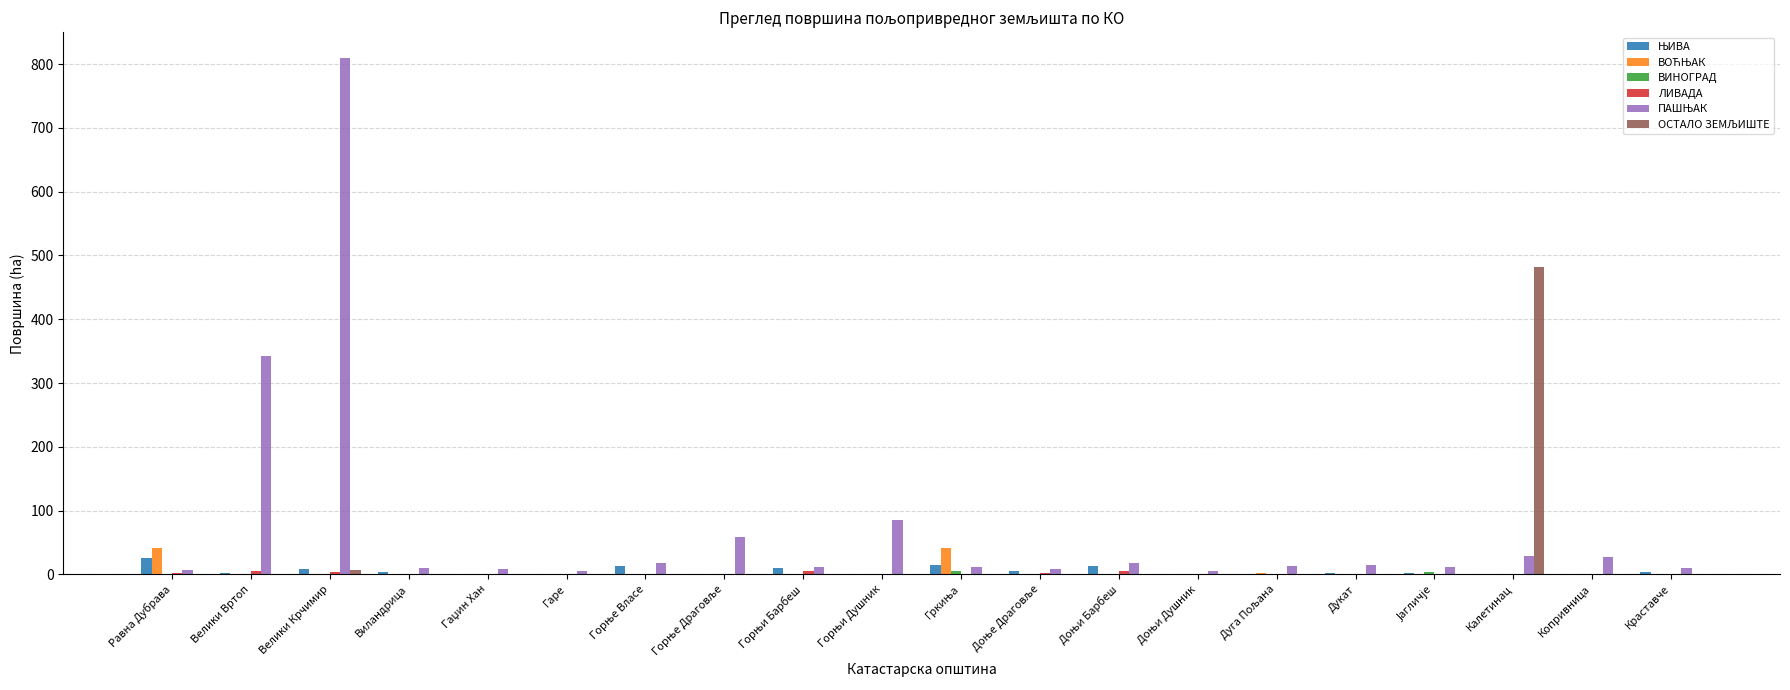

Which category has the highest value across all series?

Велики Крчимир